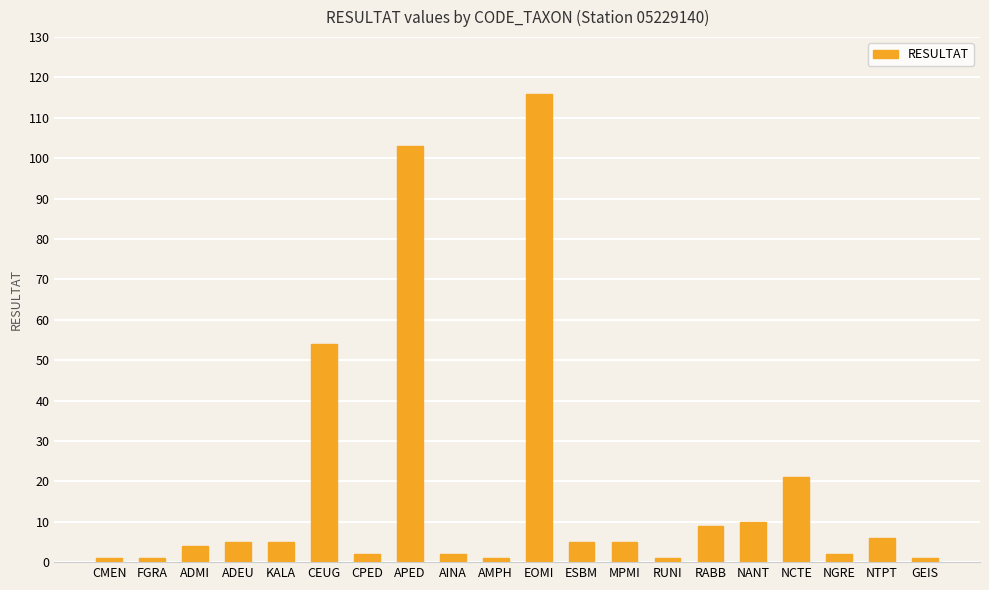

What is the label of the 8th bar from the right?

MPMI